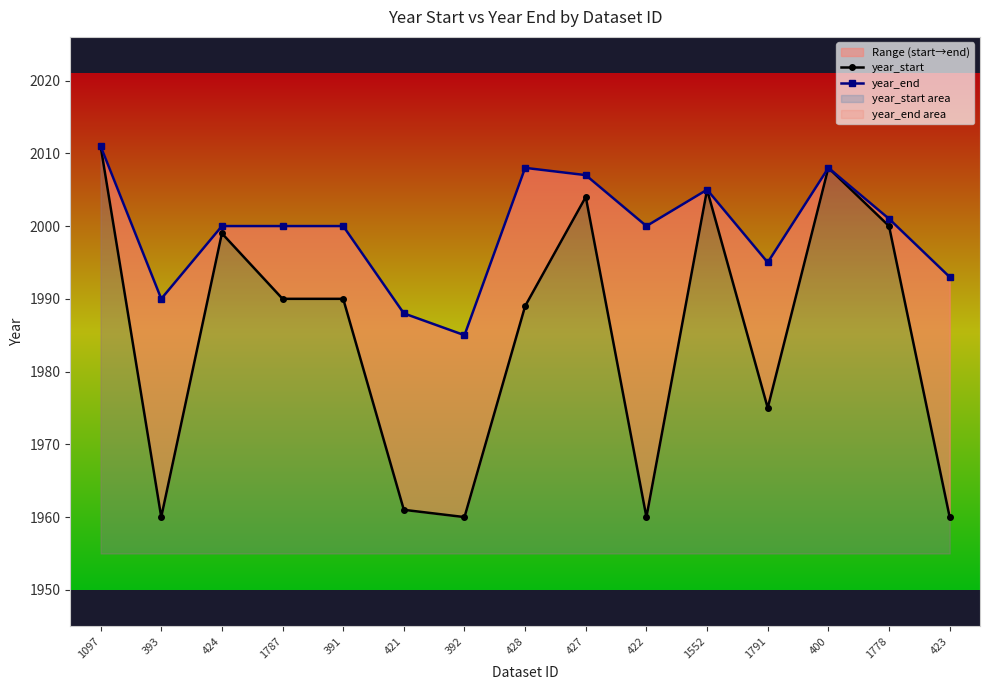

Between 423 and 391, which is larger?

391